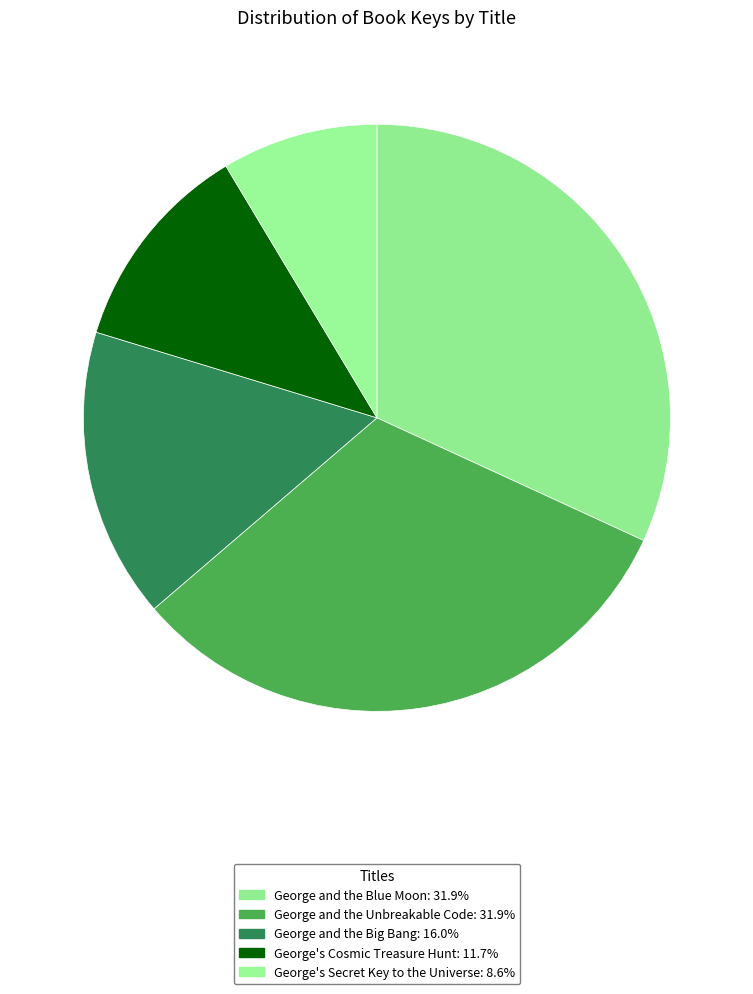

To the nearest percent, what portion does George's Secret Key to the Universe represent?

9%